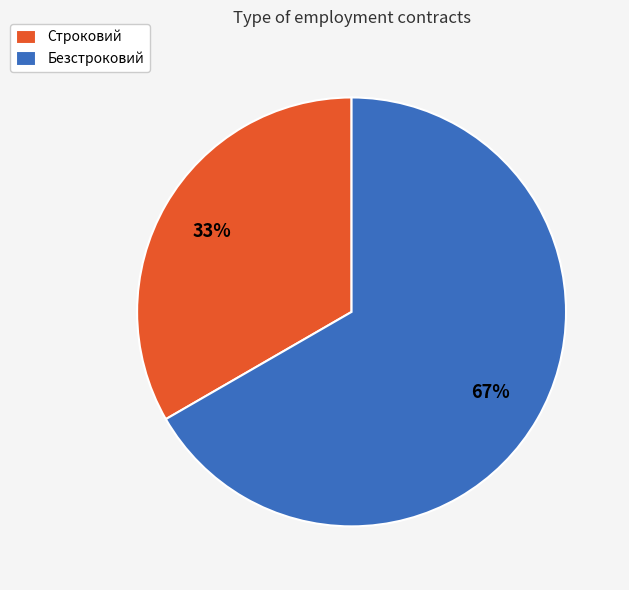

What is the ratio of the value at Безстроковий to the value at Строковий?

2.0